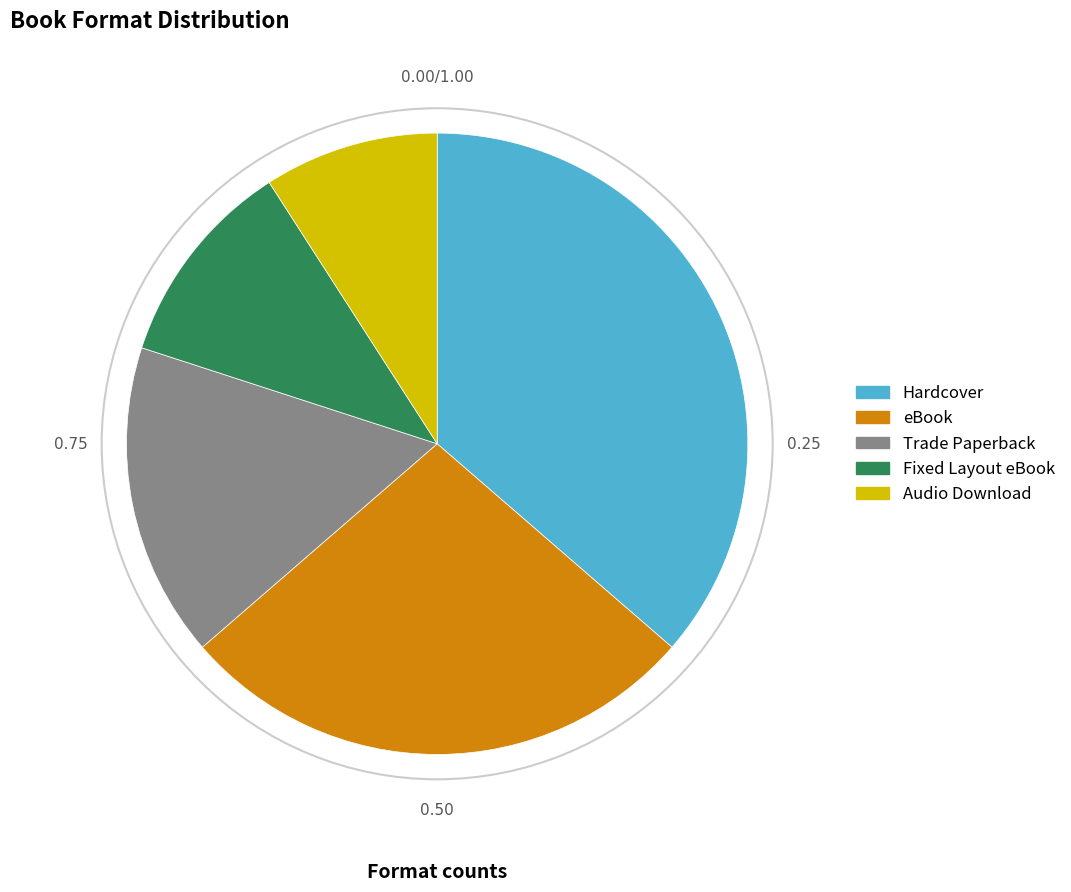

Rank the categories by value from highest to lowest.

Hardcover, eBook, Trade Paperback, Fixed Layout eBook, Audio Download